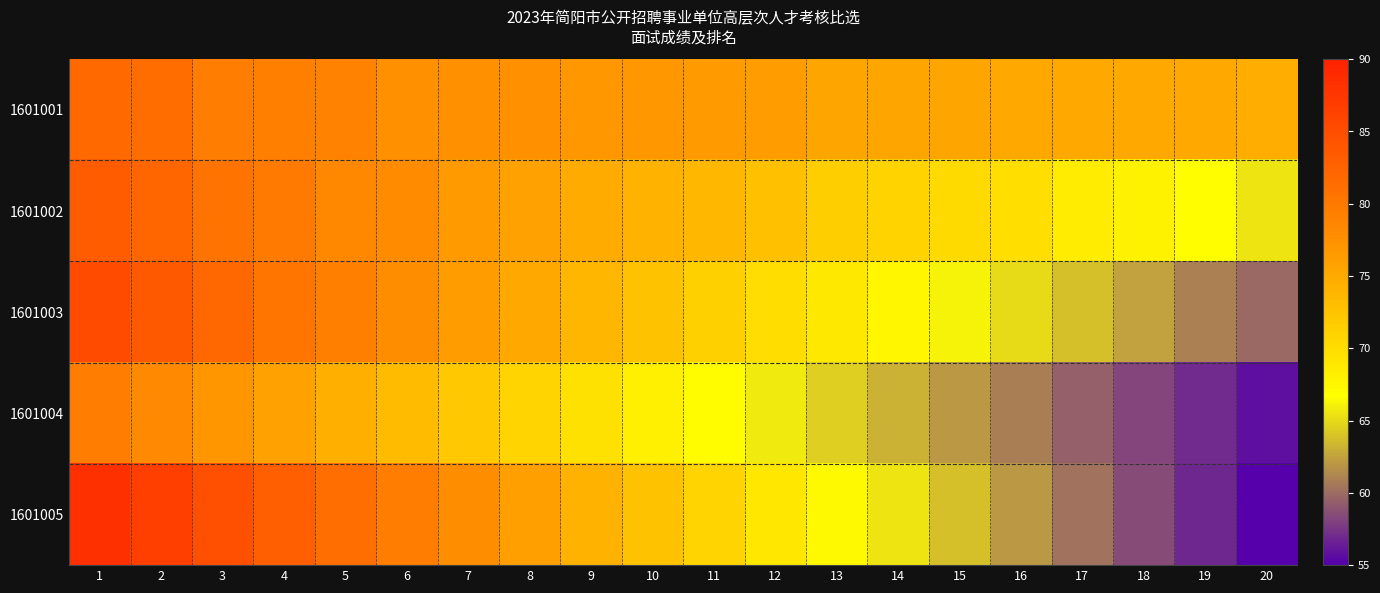

Which series has the largest total across all categories?

1601001